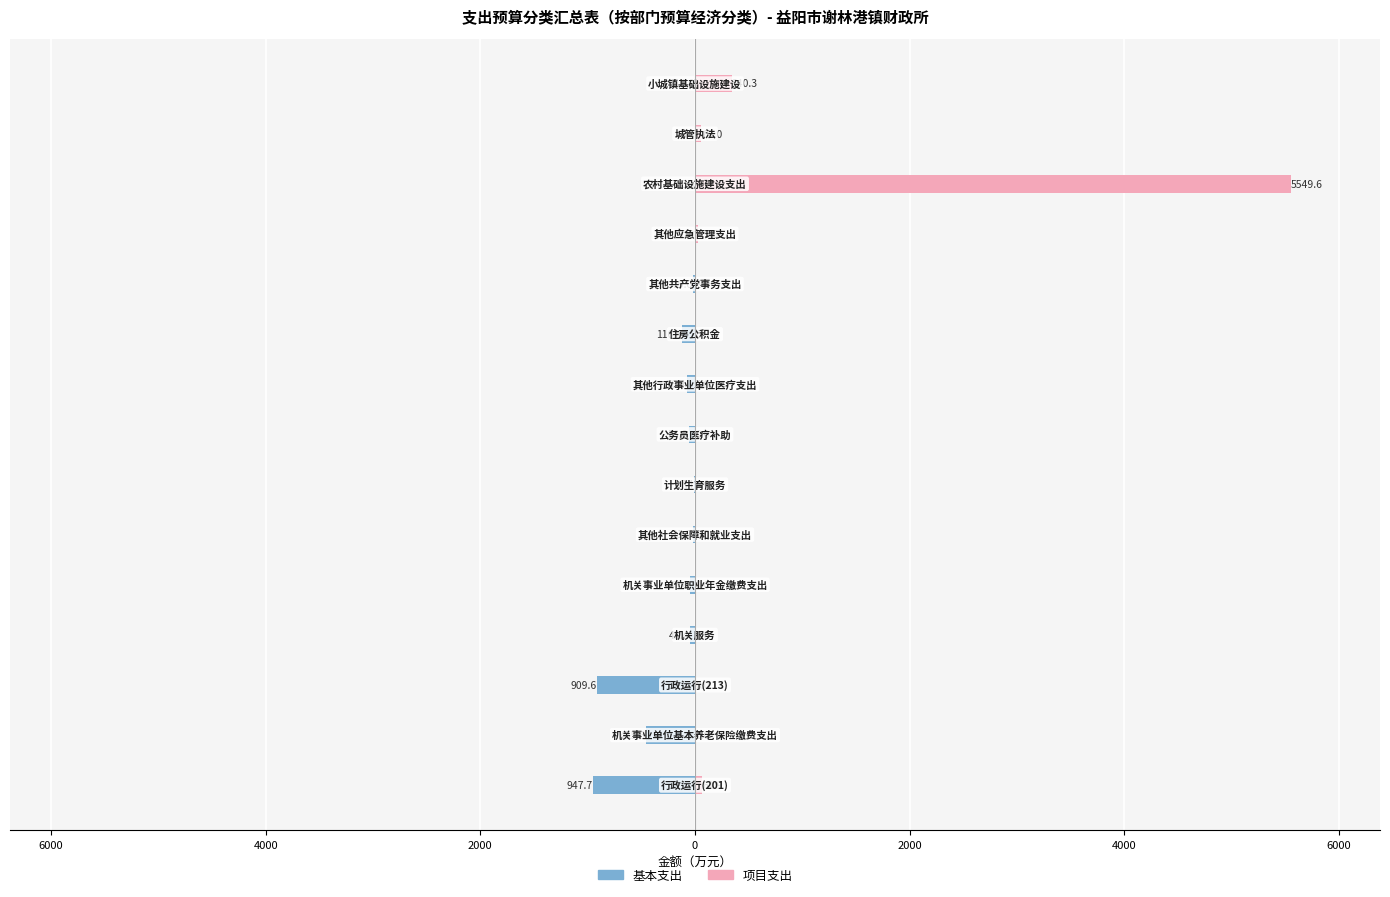

What are all the series names shown in the legend?

基本支出, 项目支出